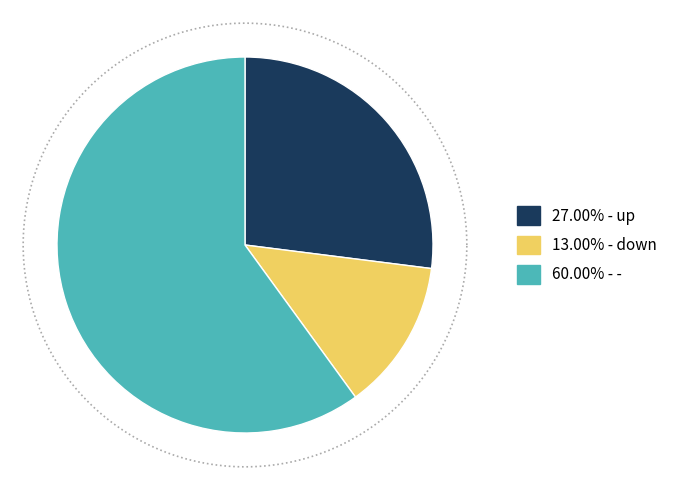

Count the number of slices in the pie.

3